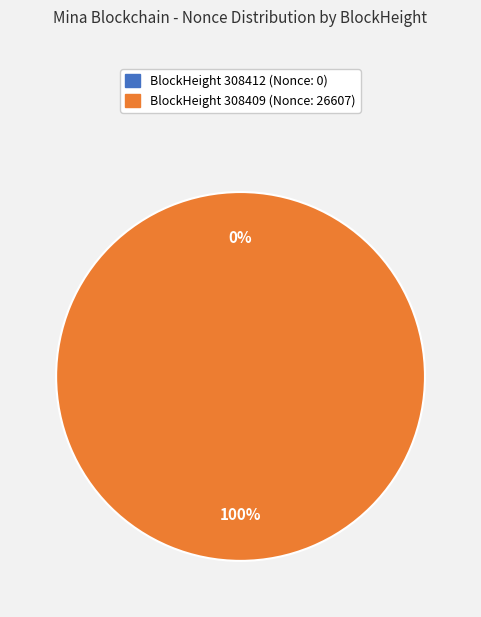

Which has a higher value, 308412 or 308409?

308409